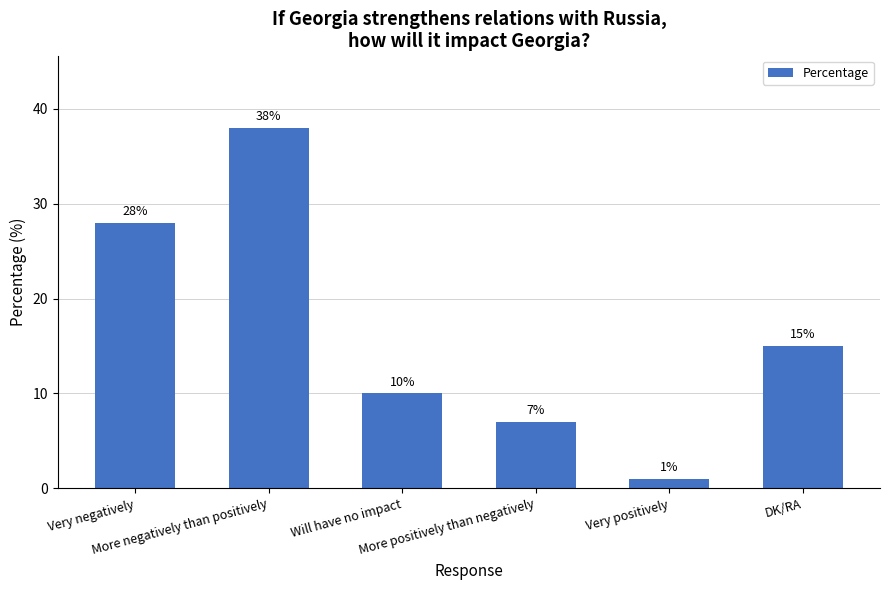

What is the greatest value displayed?

38